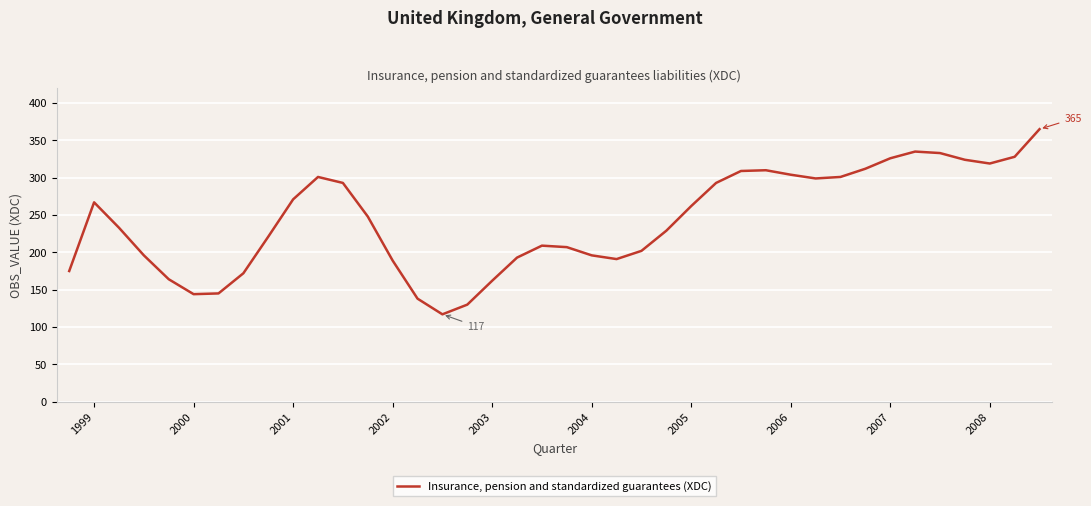

What is the minimum value shown in the chart?

117